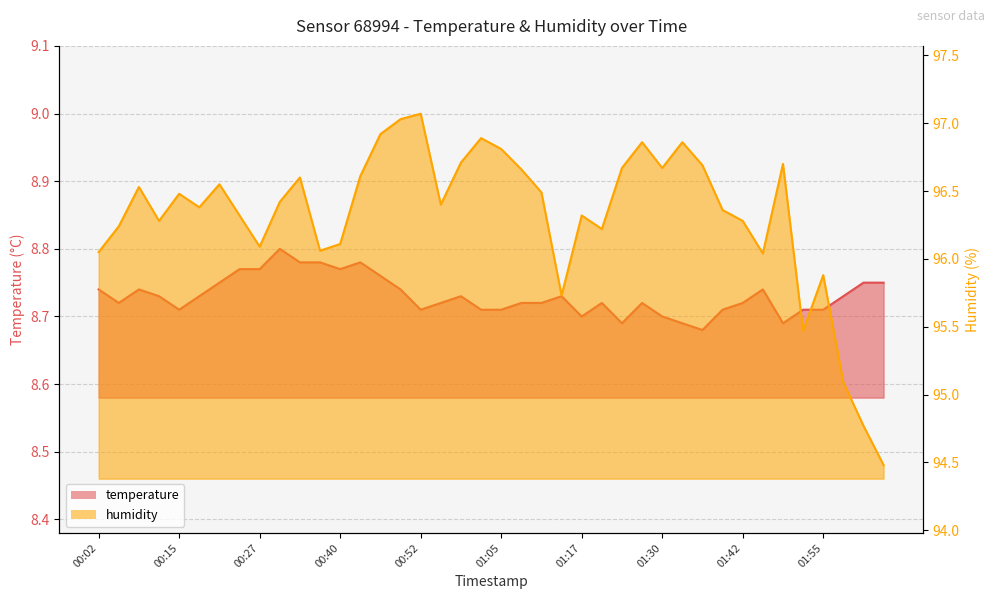

True or false: temperature and humidity intersect in this chart.

False